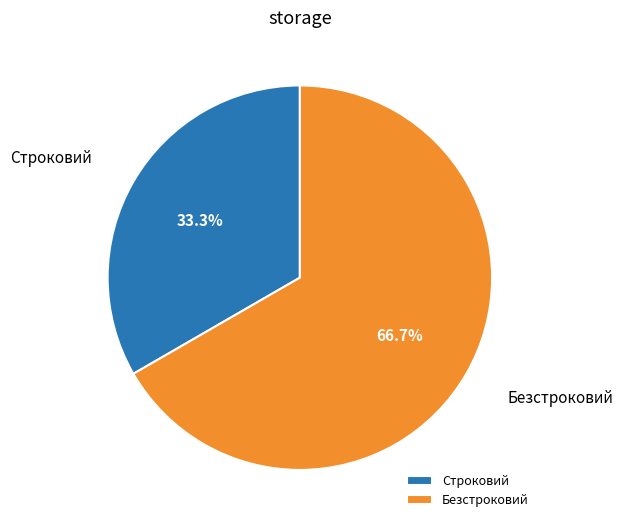

Does Строковий account for over 50% of the chart?

No